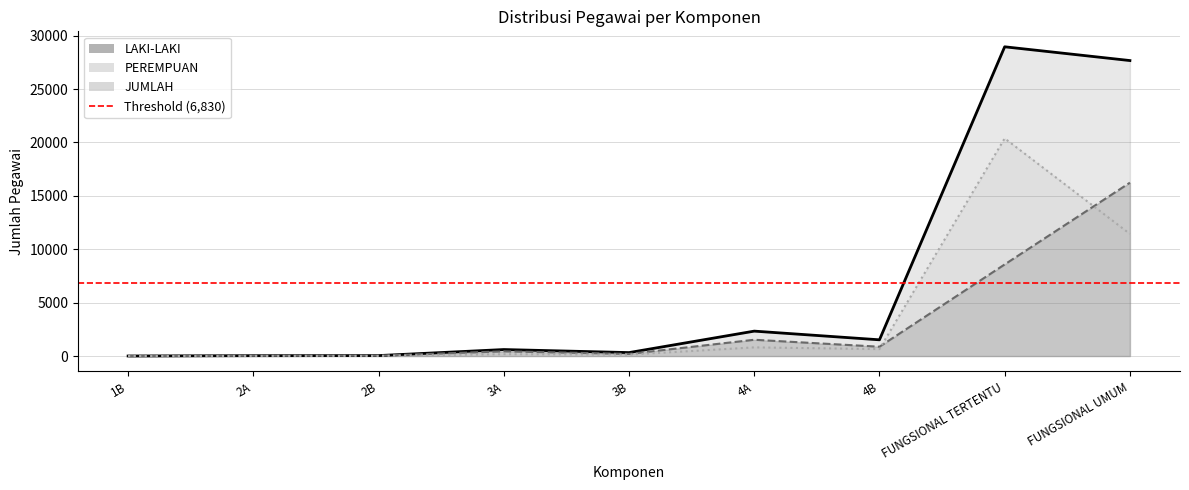

Which series has the largest total across all categories?

JUMLAH